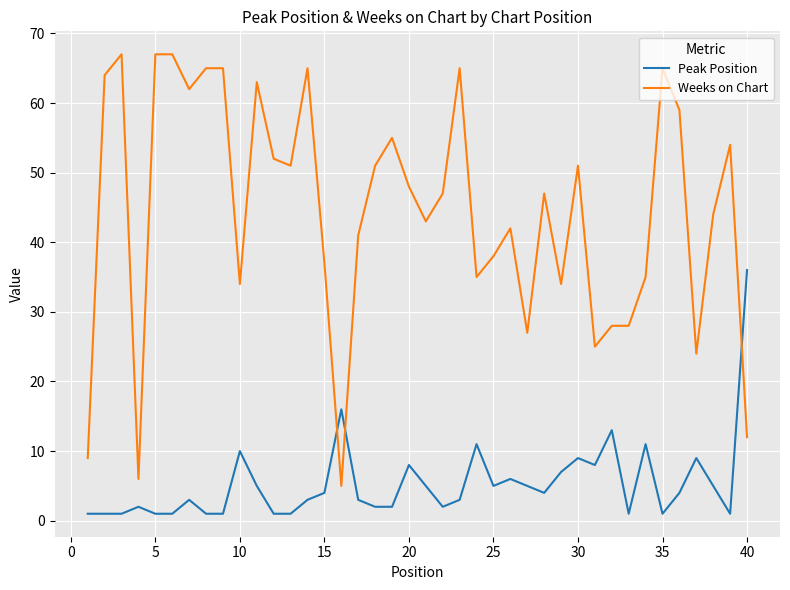

Which series has the largest total across all categories?

Weeks on Chart